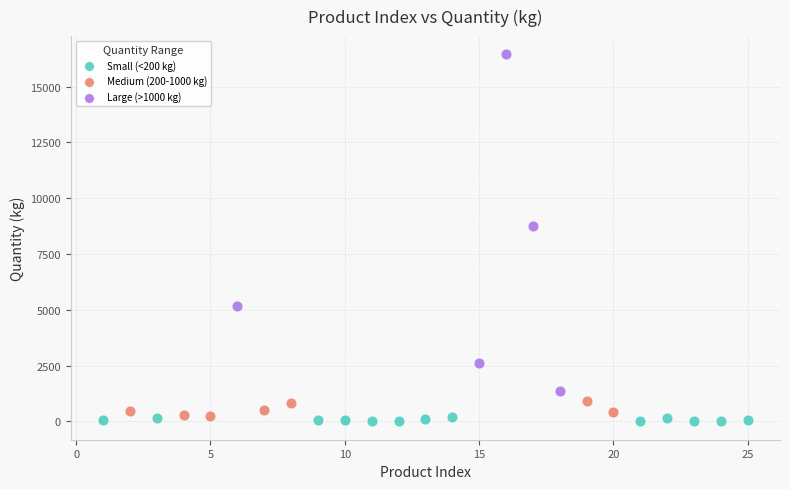

Which series has the largest Y range (max minus min)?

Large (>1000 kg)